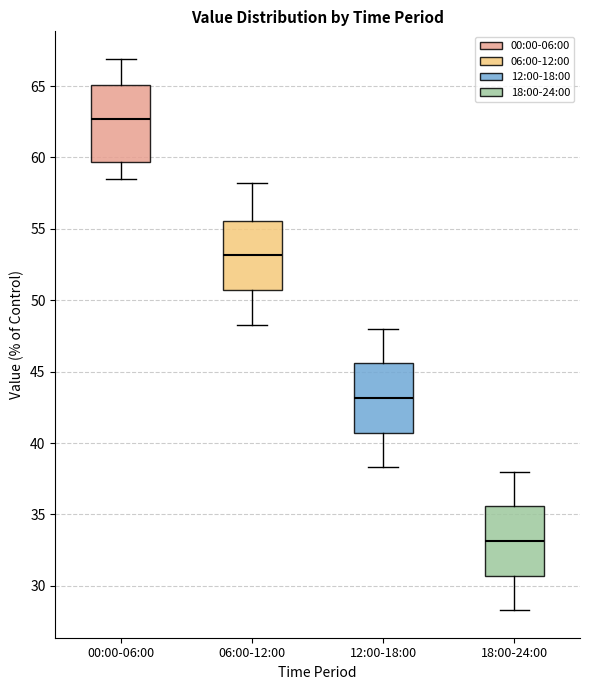

Which box is the tallest, from its lower edge to its upper edge?

00:00-06:00